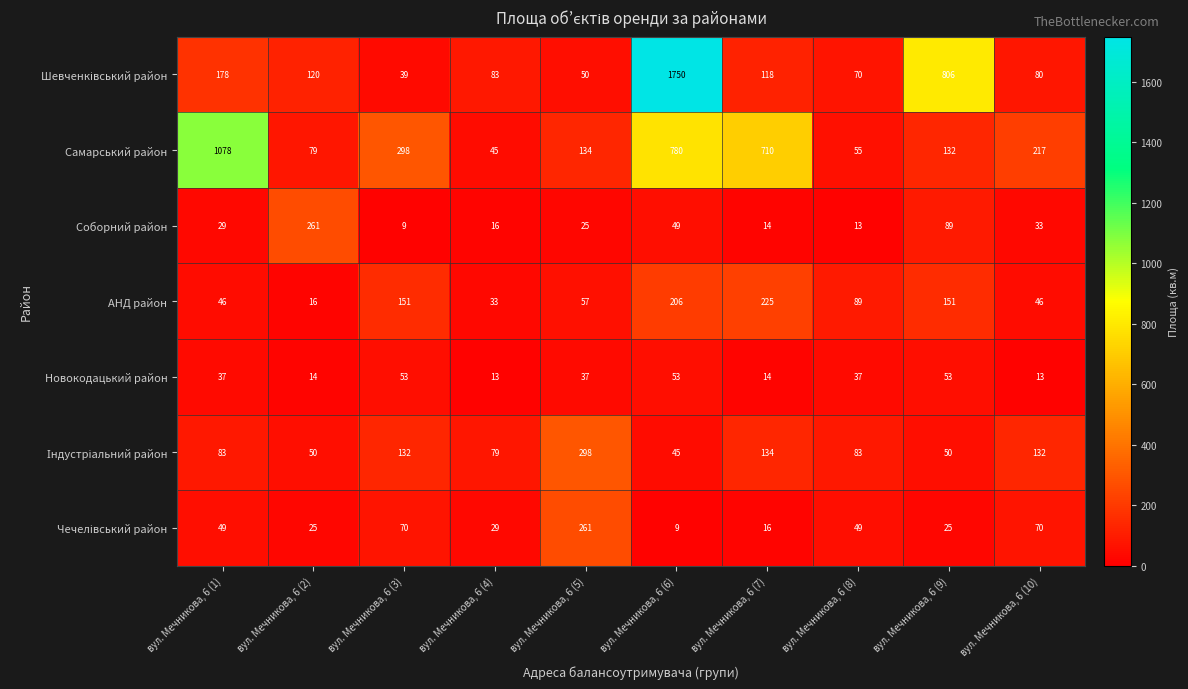

List the labels in order of Соборний район value, largest first.

вул. Мечникова, 6 (2), вул. Мечникова, 6 (9), вул. Мечникова, 6 (6), вул. Мечникова, 6 (10), вул. Мечникова, 6 (1), вул. Мечникова, 6 (5), вул. Мечникова, 6 (4), вул. Мечникова, 6 (7), вул. Мечникова, 6 (8), вул. Мечникова, 6 (3)